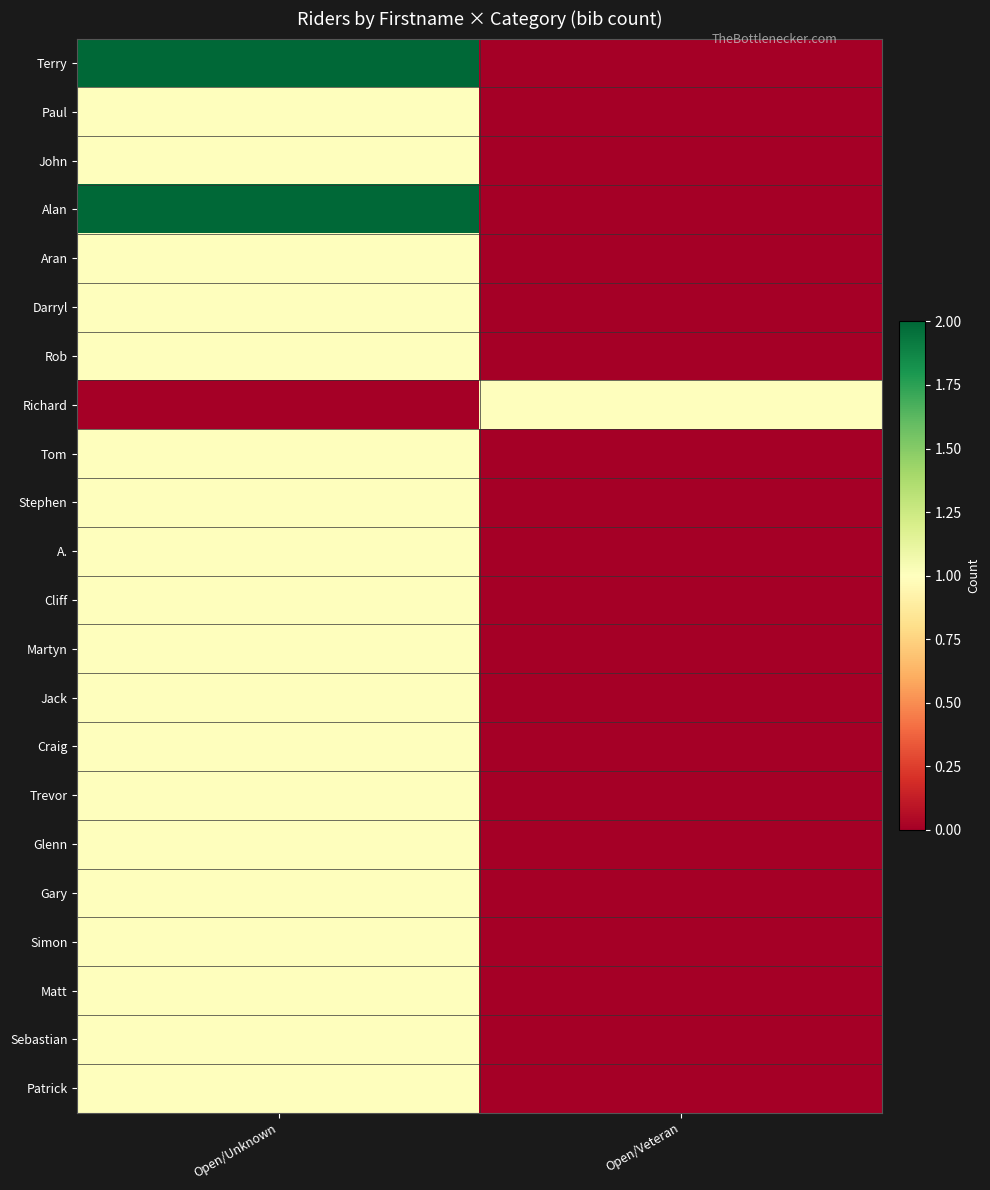

Which has a higher value, Open/Veteran or Open/Unknown?

Open/Unknown